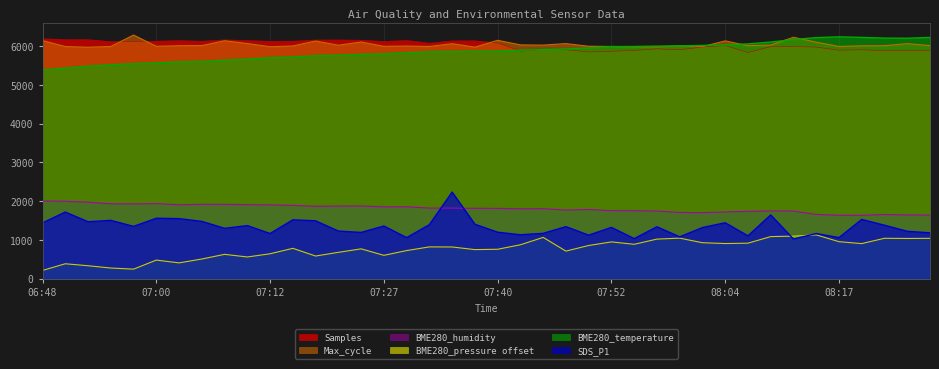

True or false: BME280_humidity has more than 0 points higher than both neighbors.

True